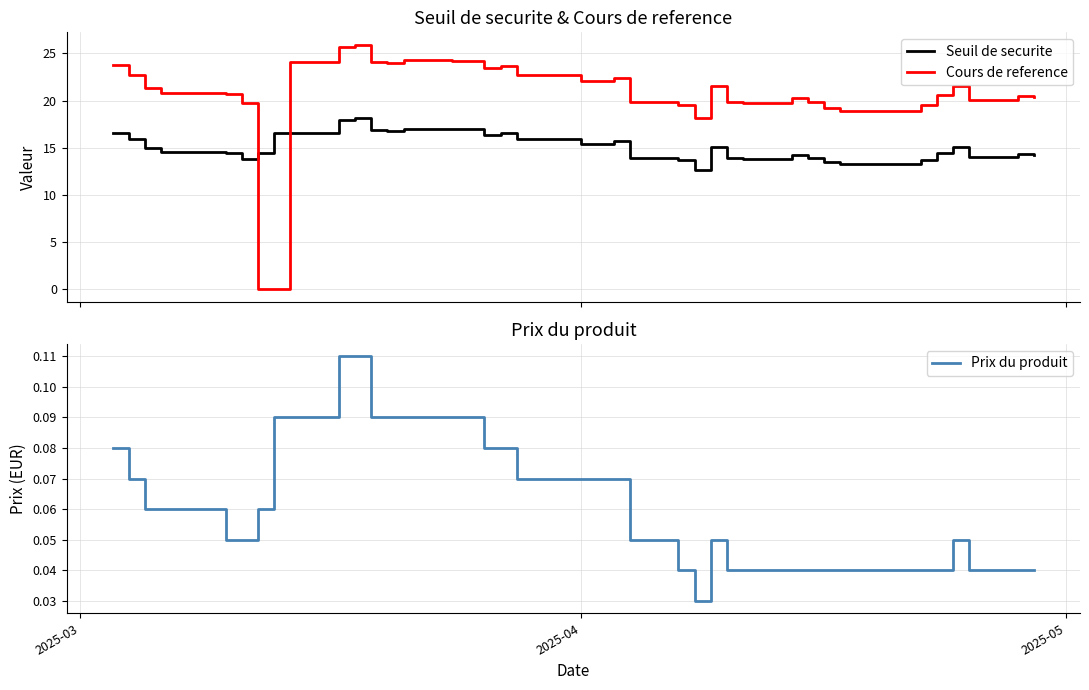

True or false: Cours de reference and Seuil de securite intersect in this chart.

True